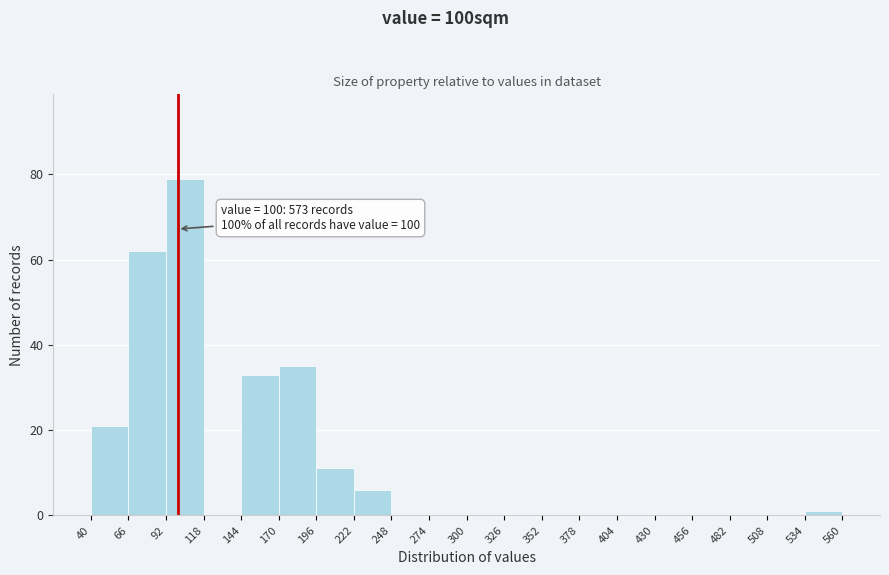

Over which range of the x-axis is the bar tallest?

92 to 118